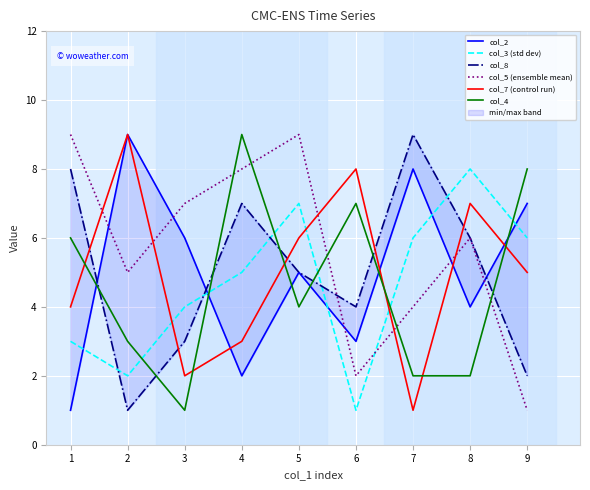

Where does the col_3 (std dev) series first go above 5?

5